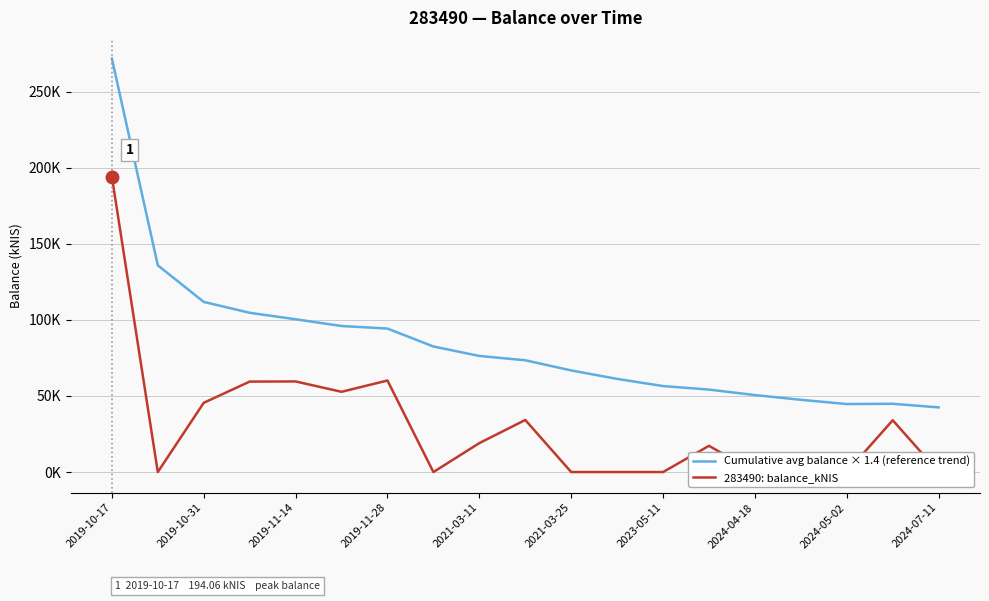

True or false: 283490: balance_kNIS and Cumulative avg balance × 1.4 (reference trend) intersect in this chart.

False